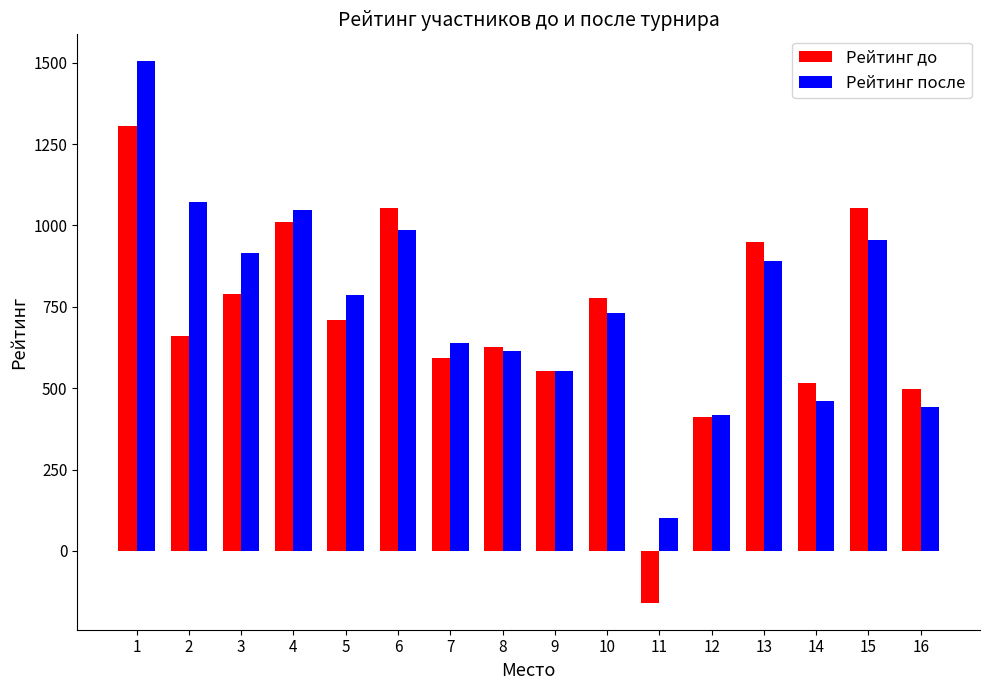

At how many categories does at least one series exceed 1129?

1